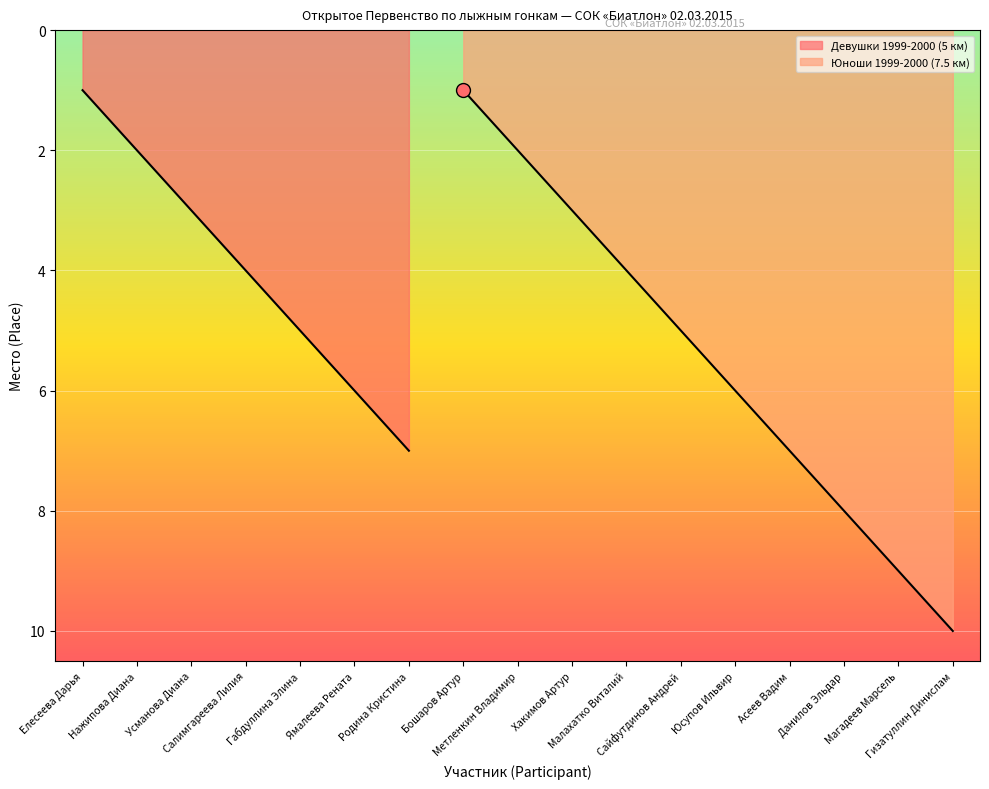

What is the value of the 14th point from the left?

7